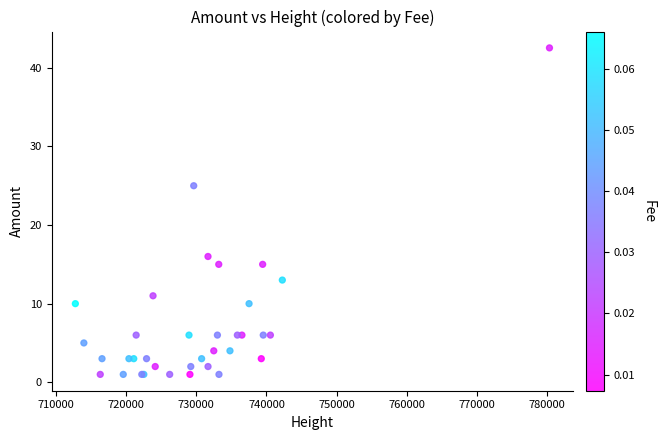

What Y value in the scatter plot is closest to 21?

25.0